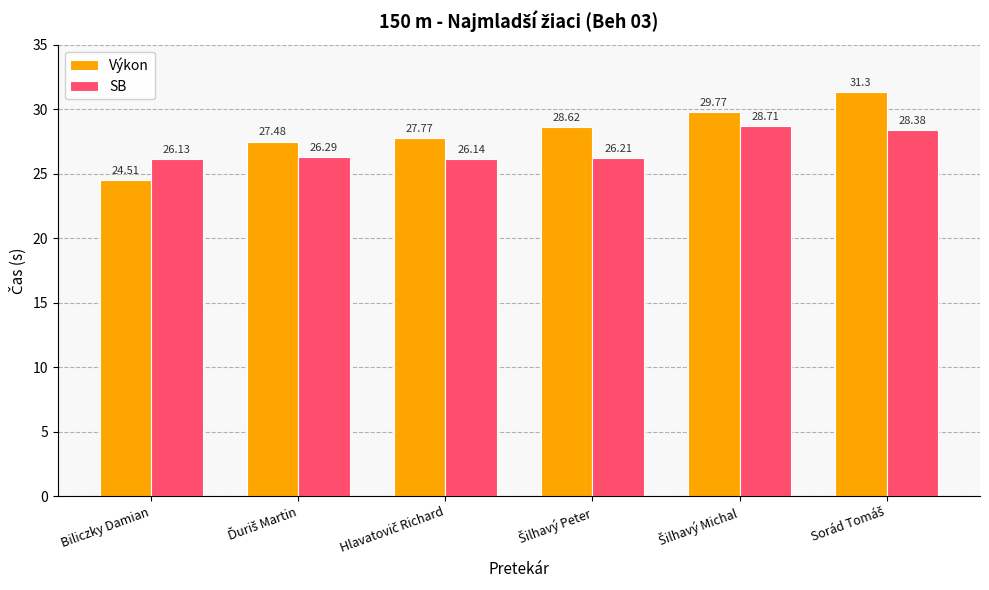

What is the difference between the second highest and minimum values in the Výkon series?

5.3